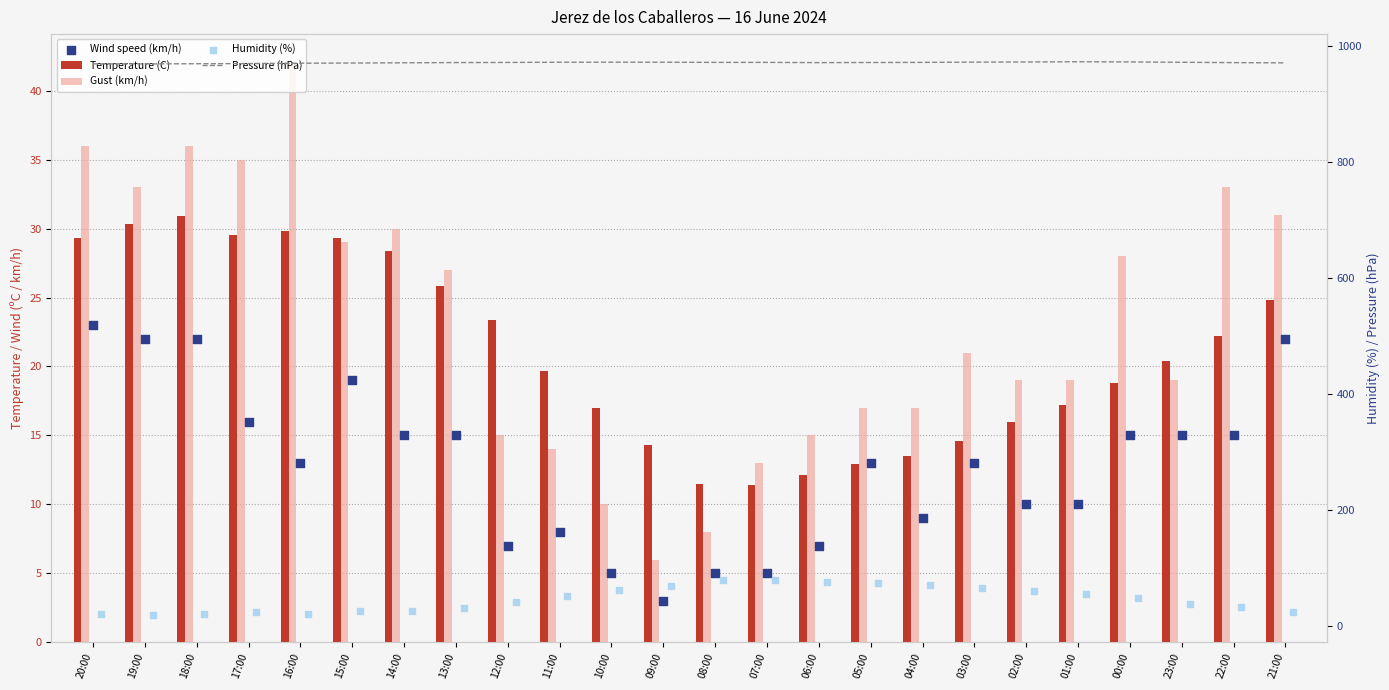

Is the value of Humidity (%) at 15:00 greater than the value of Pressure (hPa) at 03:00?

No